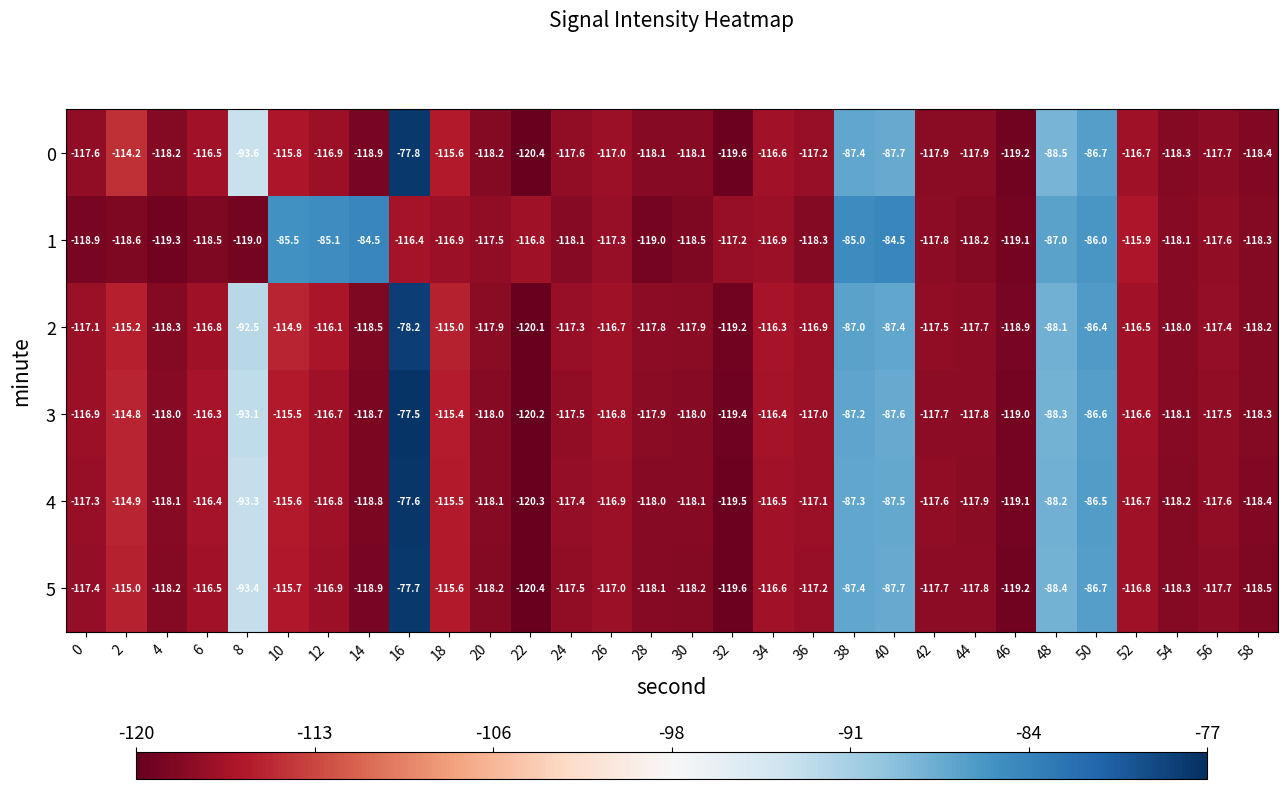

What is the difference between the maximum and minimum values in the 2 series?

41.9